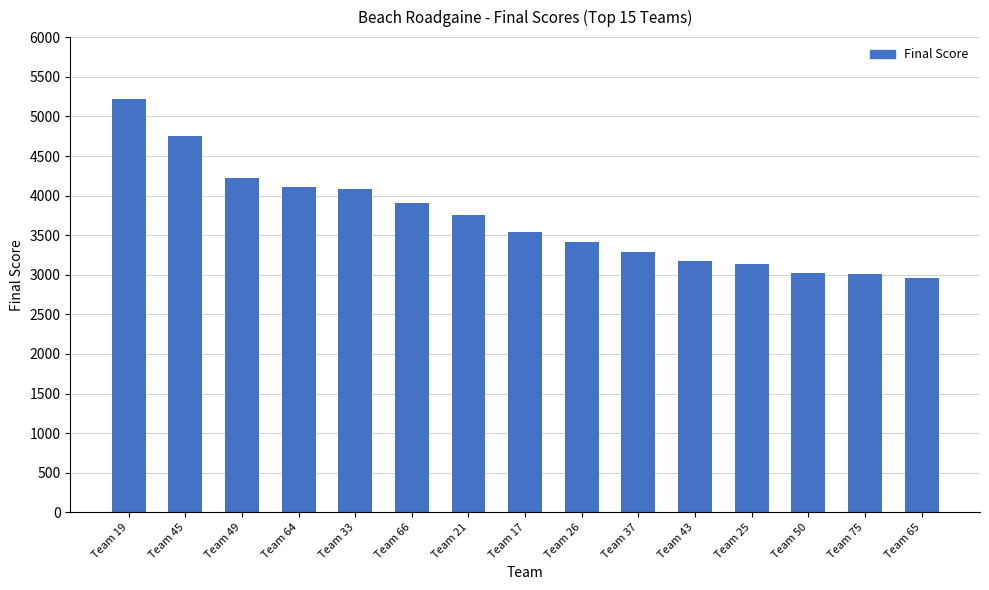

Between Team 65 and Team 75, which is larger?

Team 75